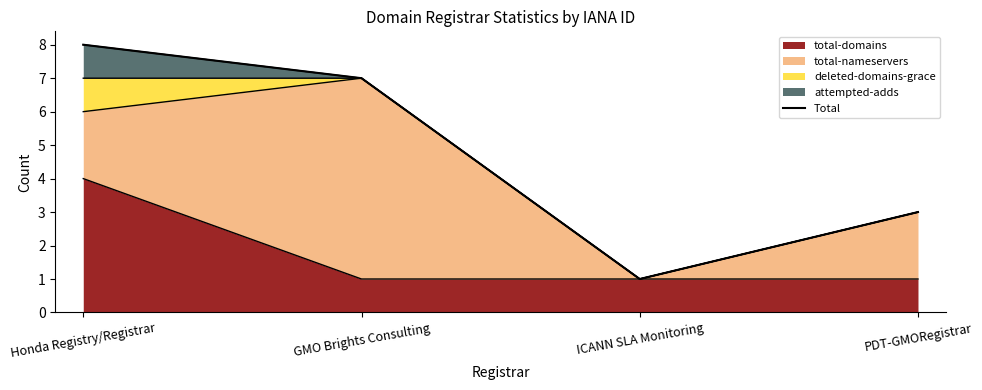

At which category does the chart reach its peak across all series?

Honda Registry/Registrar